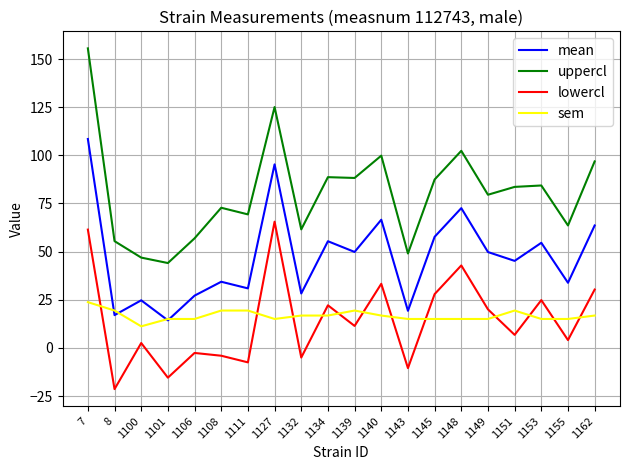

What is the maximum value for mean?

108.5